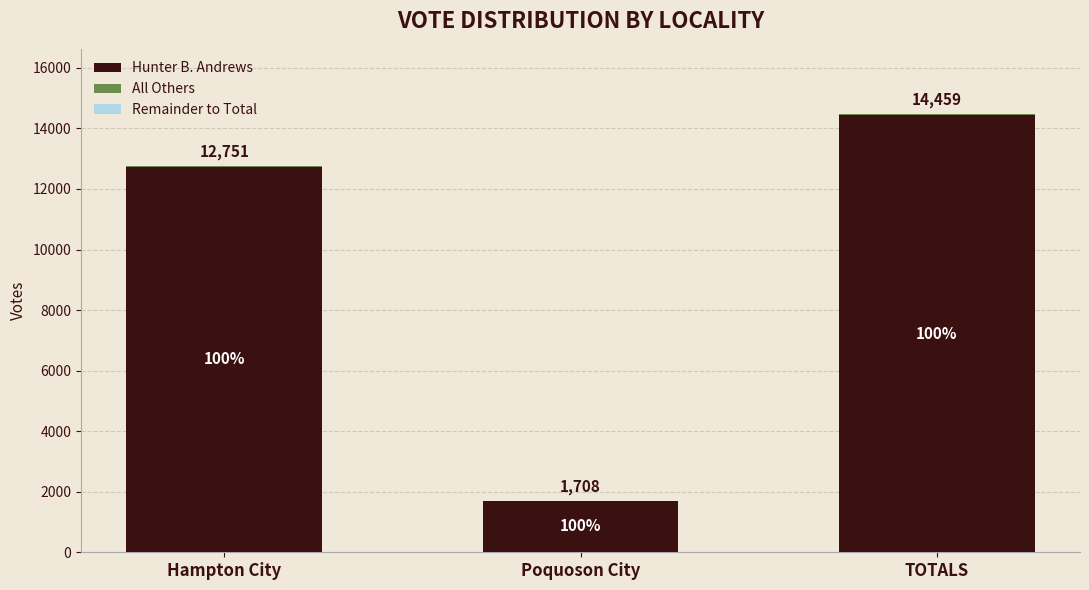

The Hunter B. Andrews series shows 8083 at TOTALS. True or false?

False